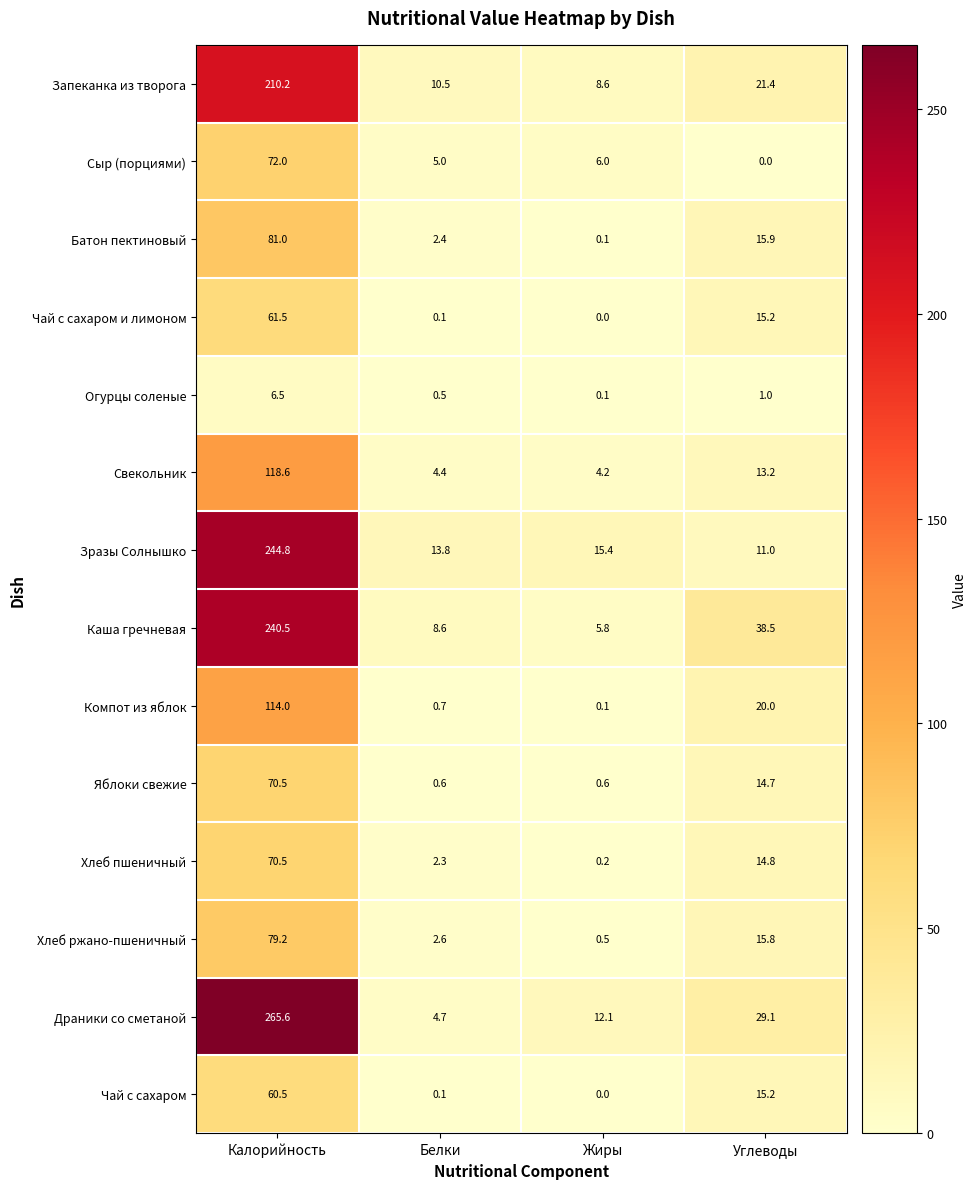

At how many categories does at least one series exceed 157?

1